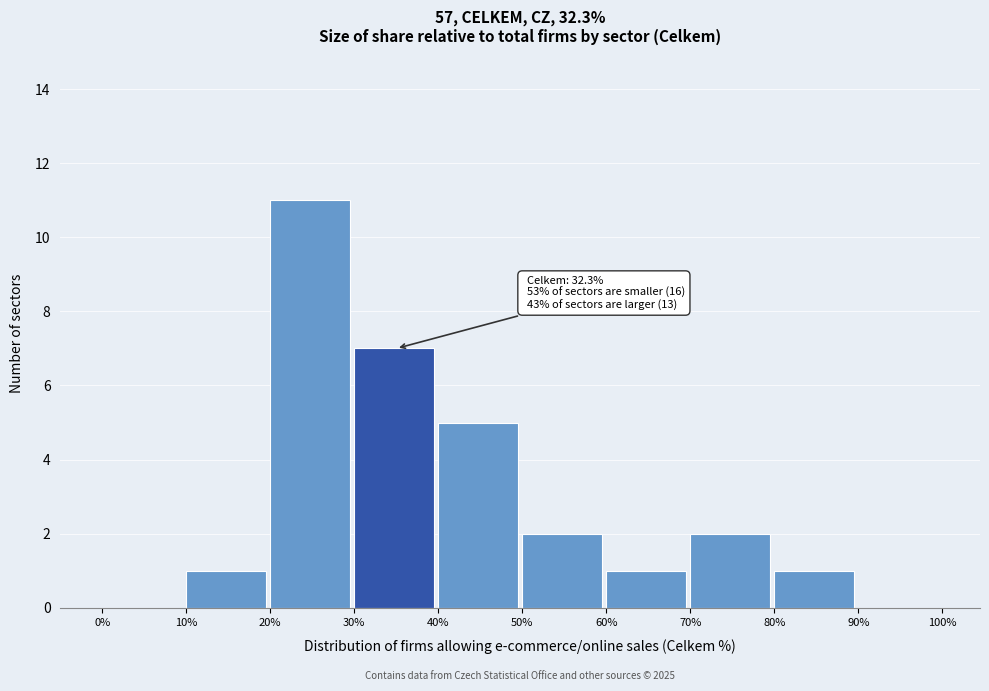

Which range on the x-axis has the tallest bar?

20% to 30%